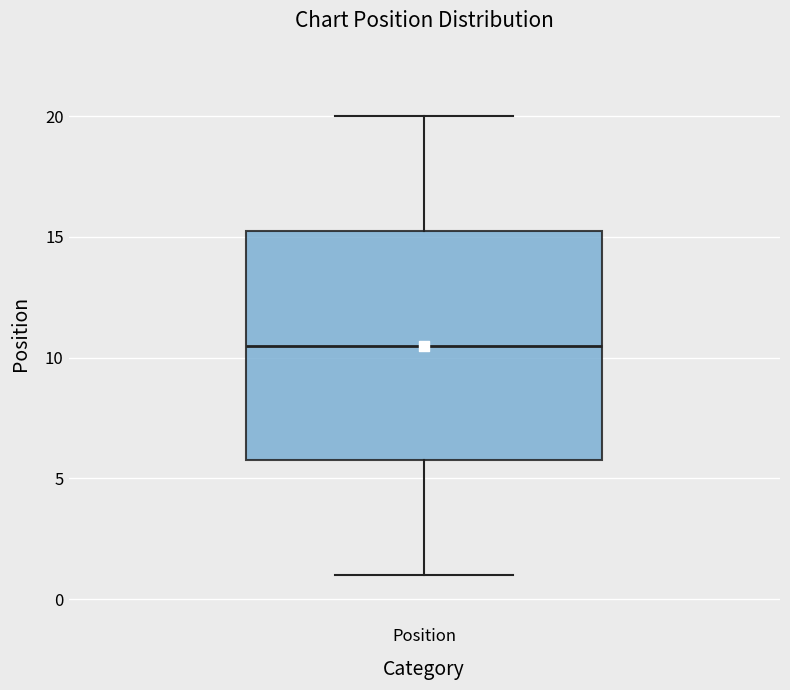

Read this box plot against the y-axis: the position of the median line, the range covered by the box, and the ends of both whiskers. The values are not printed on the chart, so give them approximately, as read against the axis.

median 10.5, box 6.0 to 15.5, whiskers 1.0 to 20.0